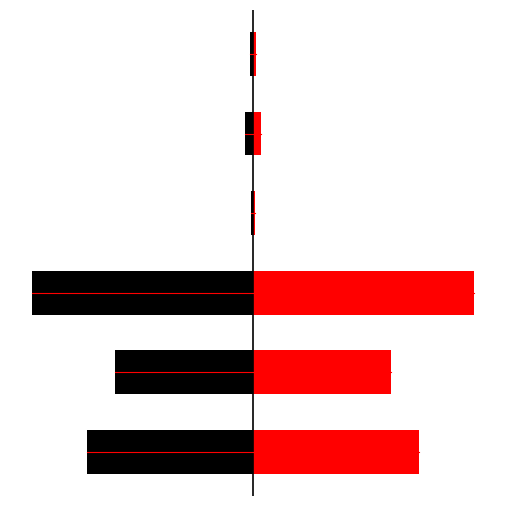

What is the difference between the second highest and second lowest values in the right half series?

3175